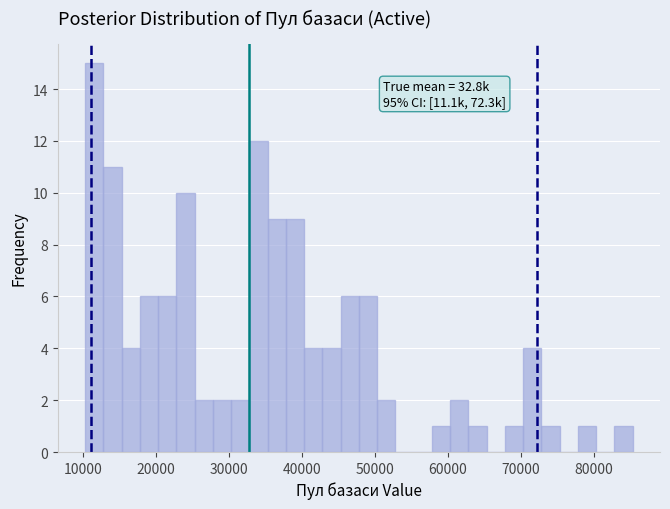

Read against the x-axis, roughly where is the centre of the tallest bar?

12000